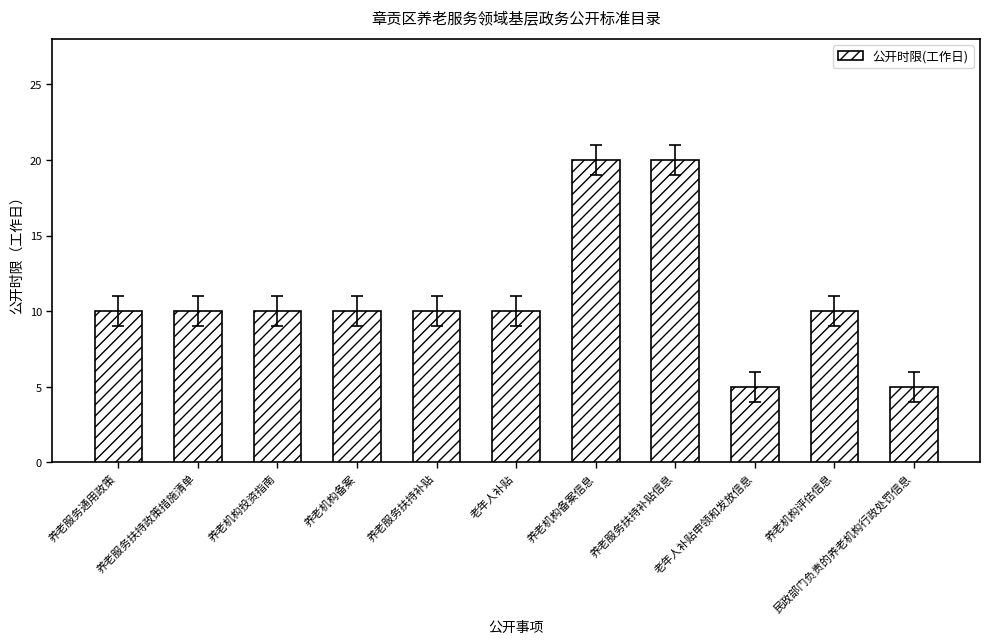

What is the sum of all values?

120